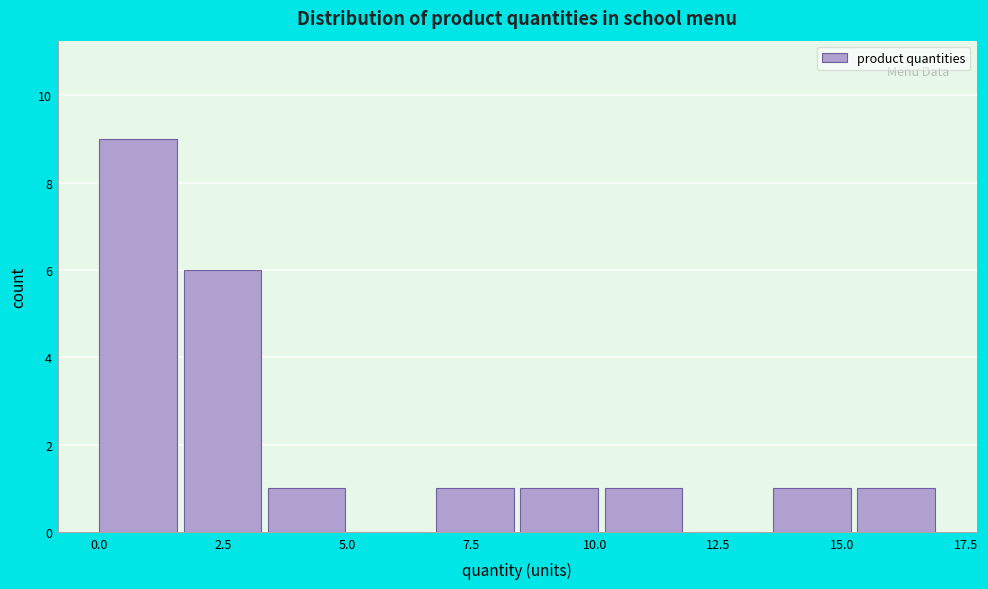

Read against the x-axis, roughly where is the centre of the tallest bar?

1.0